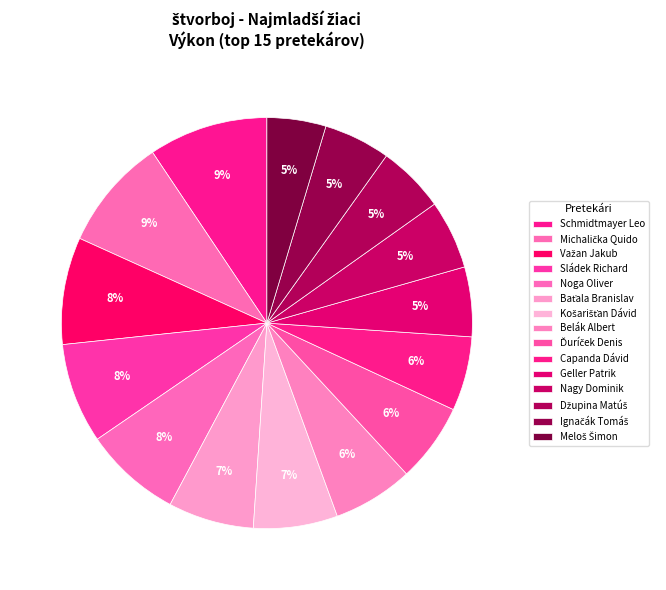

Does Baťala Branislav represent more than half of the total?

No